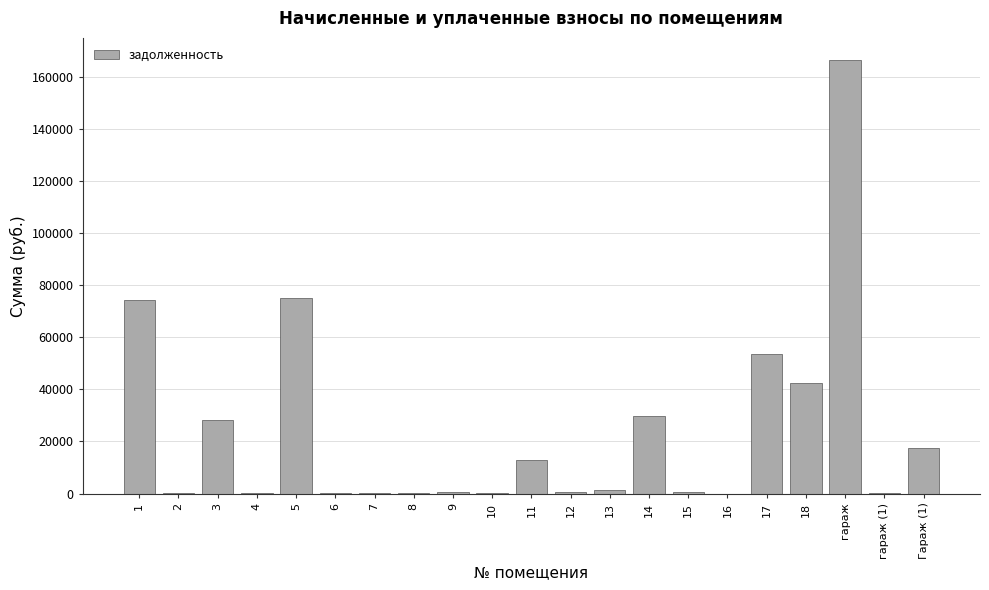

What is the sum of all values?

506111.0